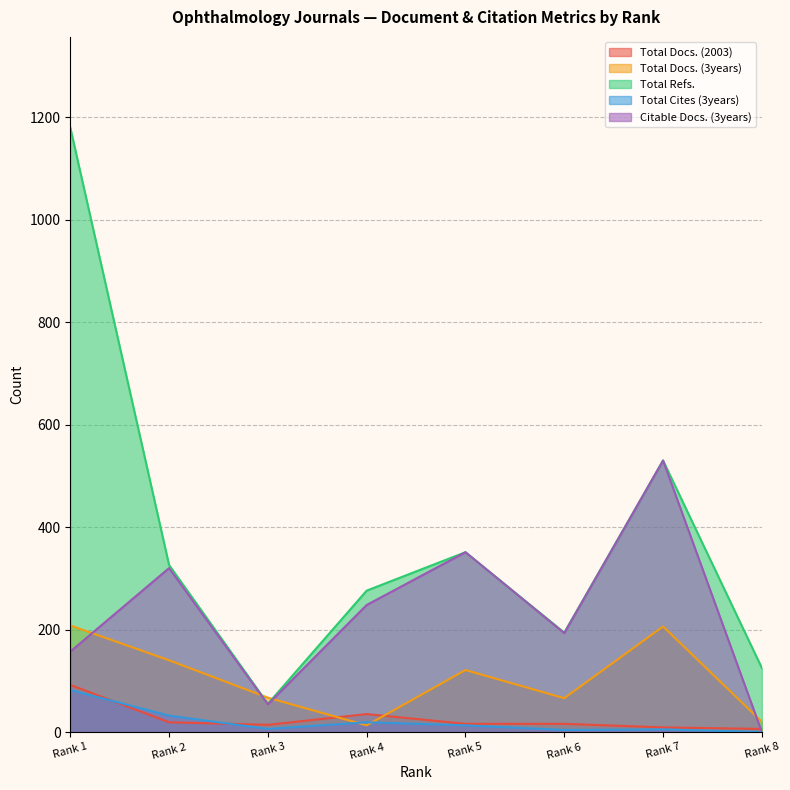

In Total Refs., how many points are lower than both neighbors (excluding endpoints)?

2